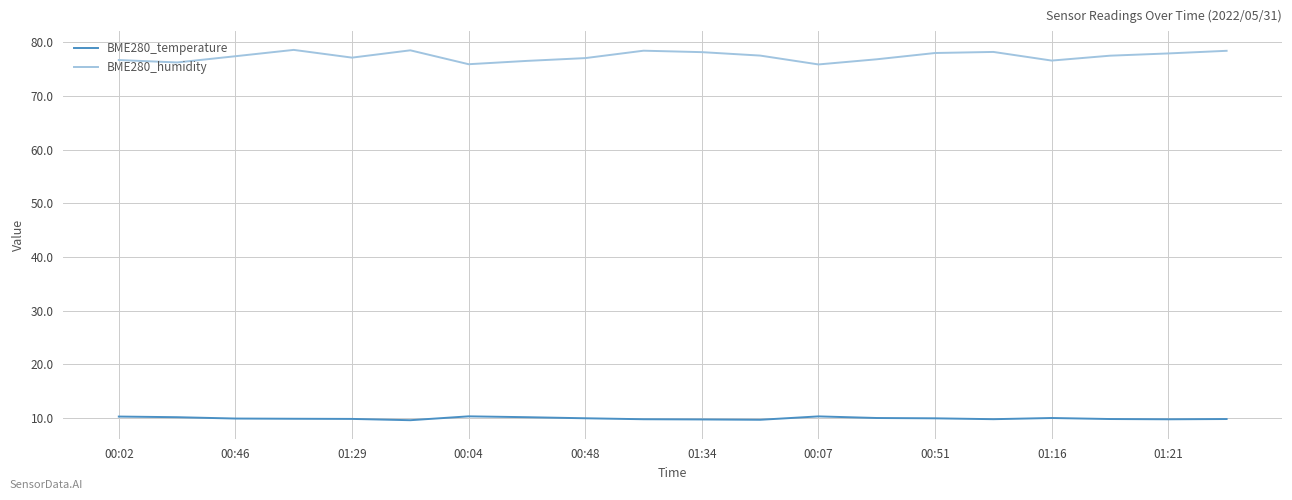

What is the minimum value for BME280_temperature?

9.6